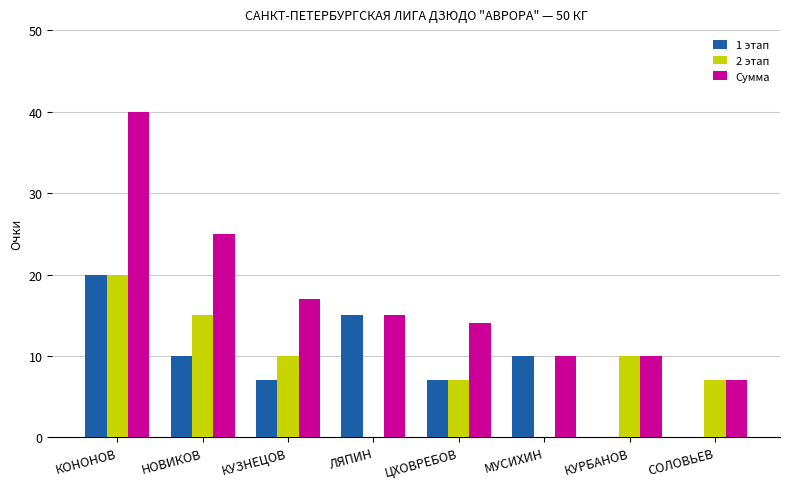

What is the sum of the 1 этап values at НОВИКОВ and МУСИХИН?

20